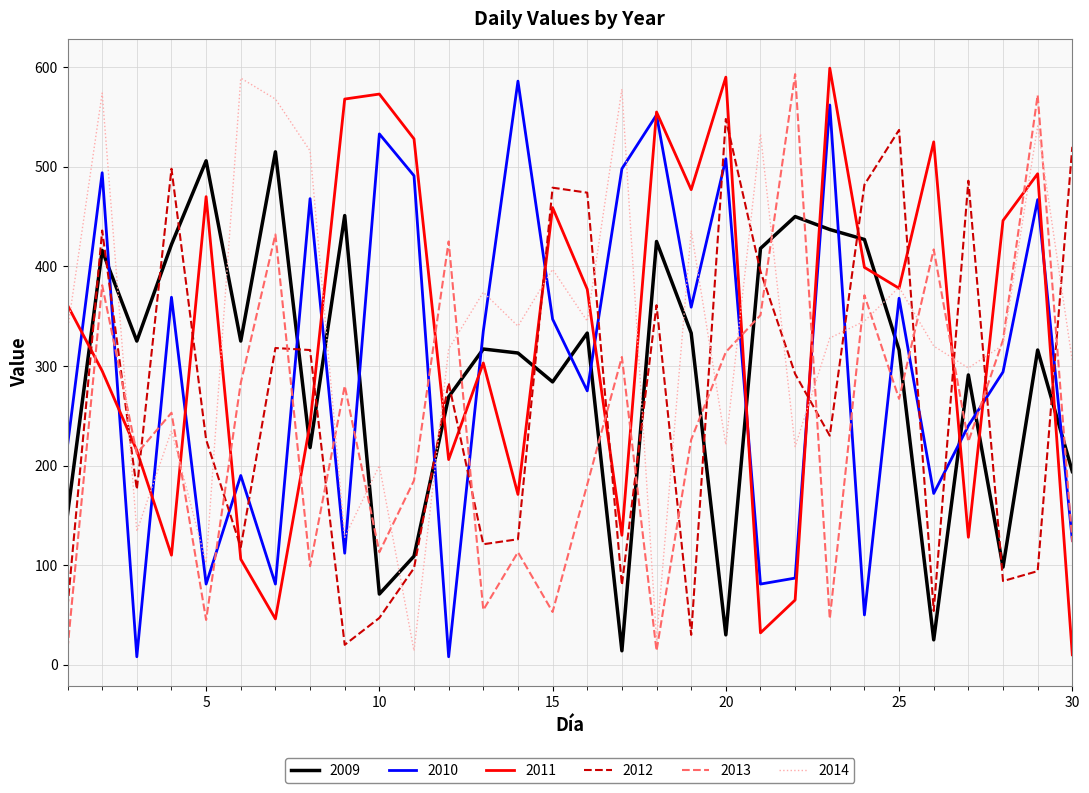

After their last crossing, which series has the higher values: 2011 or 2009?

2009